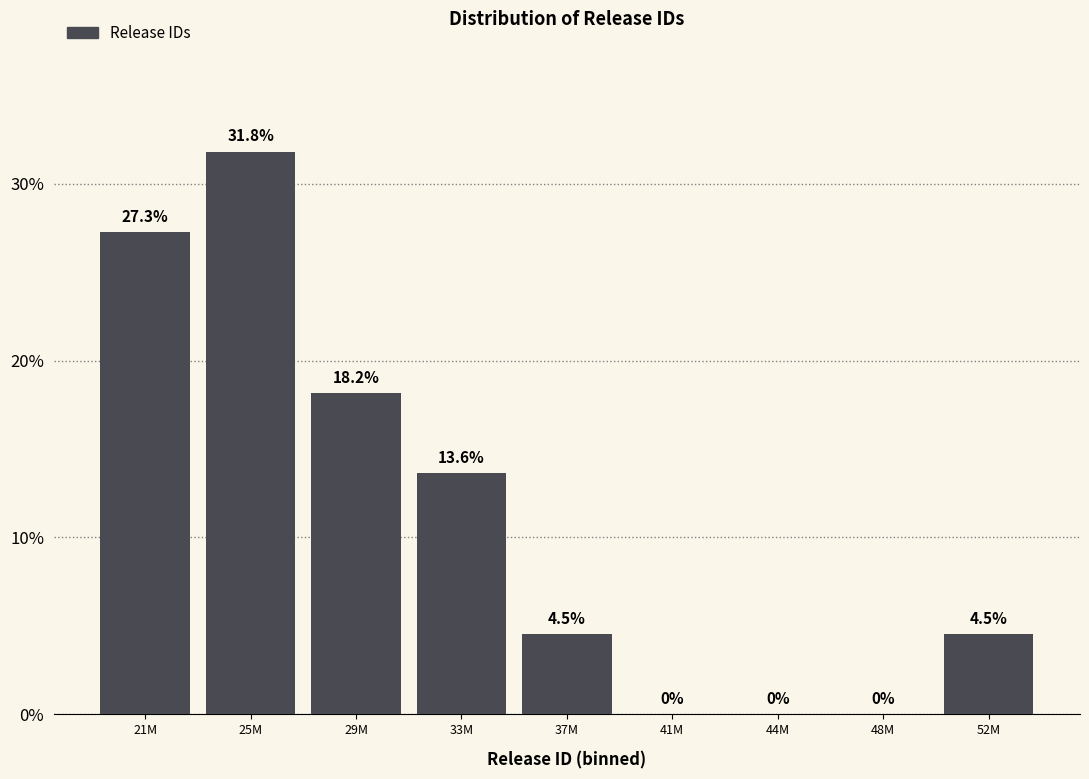

Reading right to left, what are all the values shown in this chart?

52M=4.5	48M=0.0	44M=0.0	41M=0.0	37M=4.5	33M=13.6	29M=18.2	25M=31.8	21M=27.3